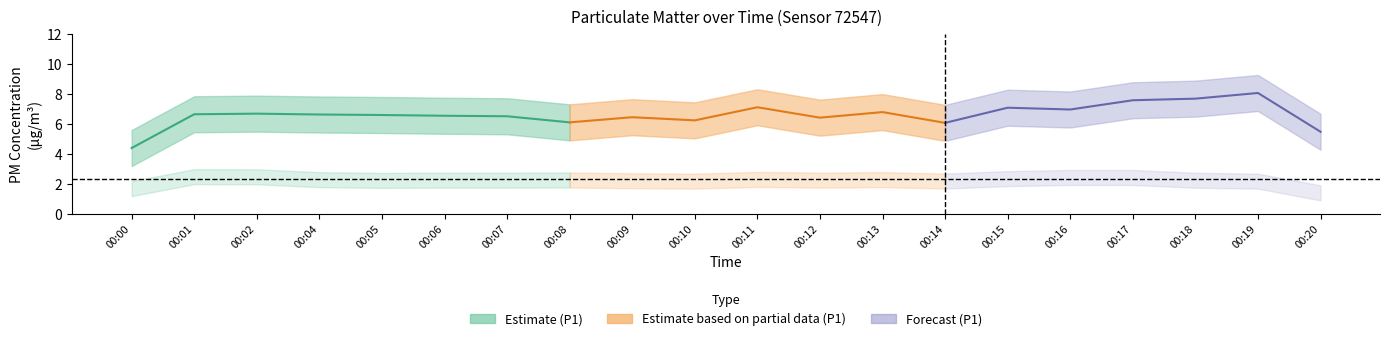

Is the value of P2 at 00:16 greater than the value of P1 at 00:06?

No